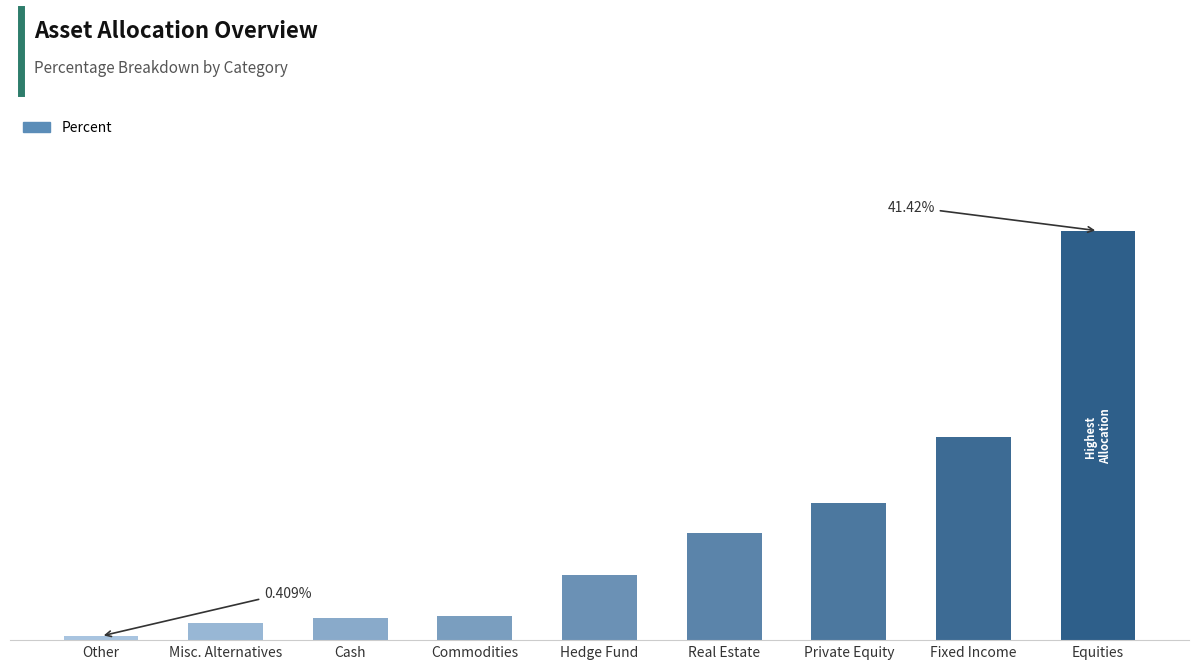

What is the value of the 2nd bar from the left?

1.7